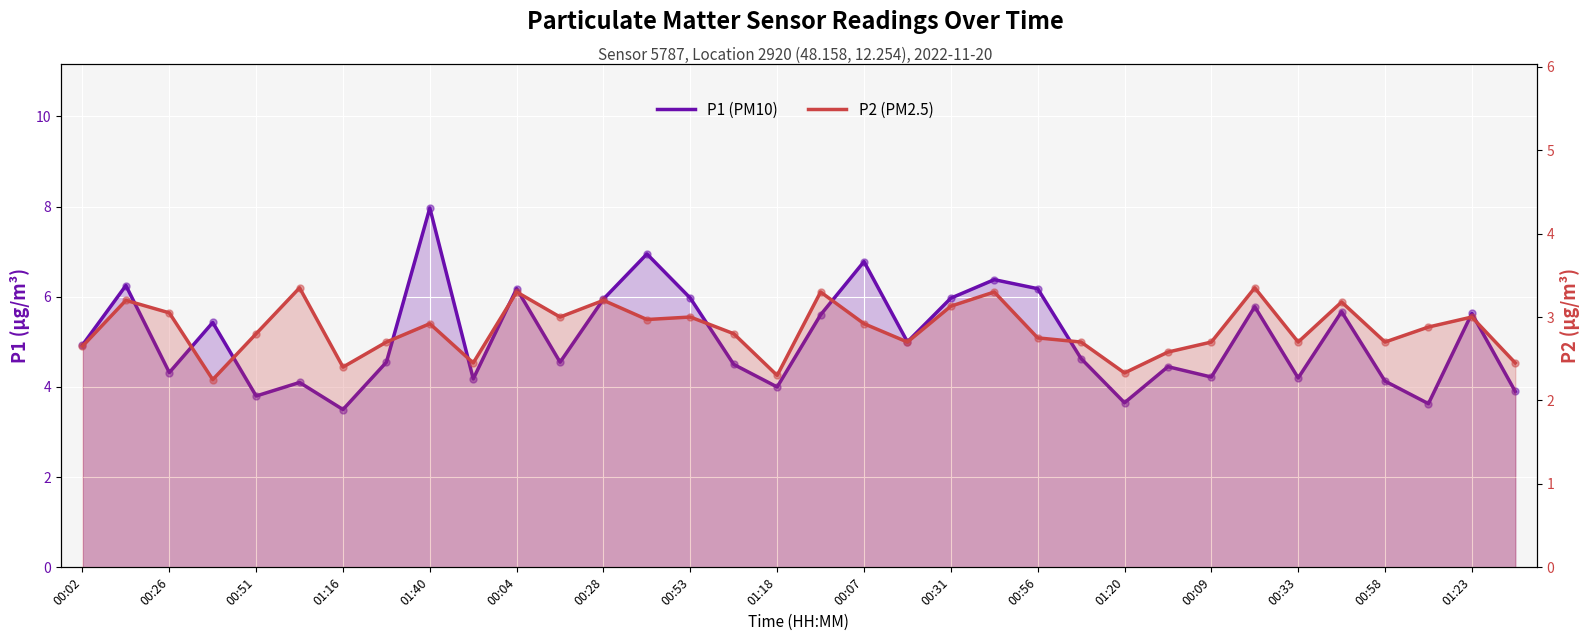

Which series has the largest Y range (max minus min)?

P1 (PM10)